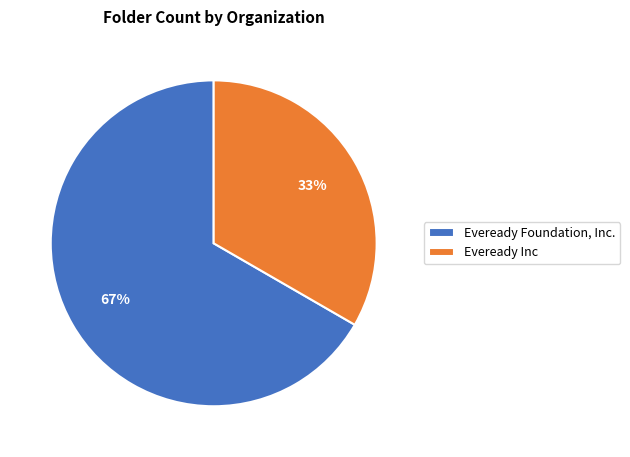

What percentage is the Eveready Inc slice, to the nearest percent?

33%